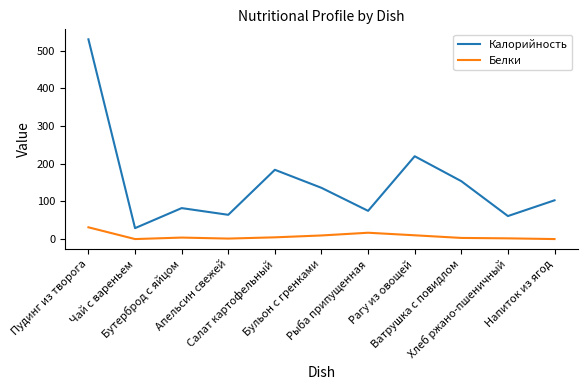

Is it true that Белки equals 1.4 at Апельсин свежей?

True